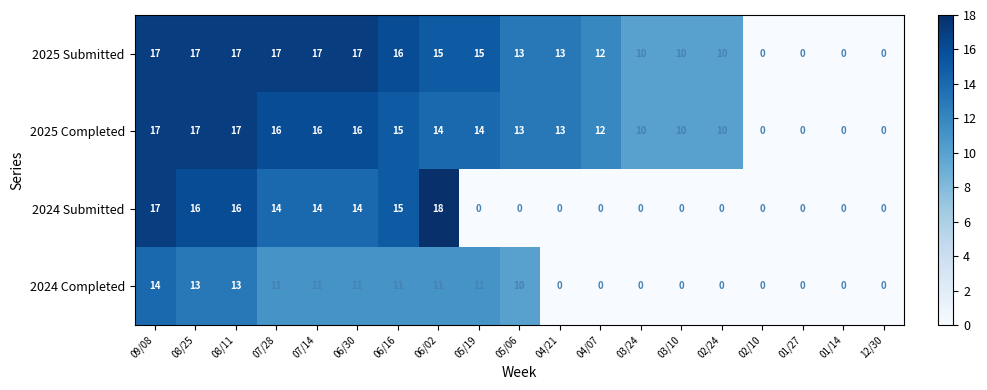

At which category is the sum across all series the highest?

09/08